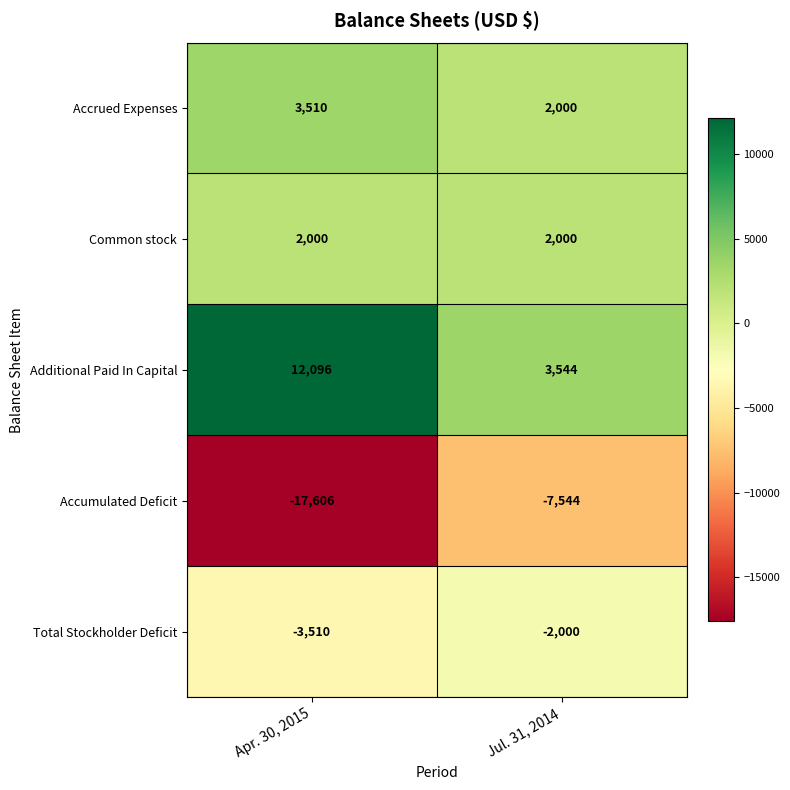

Reading left to right, what are all the values shown in this chart?

Accrued Expenses: 3510	2000
Common stock: 2000	2000
Additional Paid In Capital: 12096	3544
Accumulated Deficit: -17606	-7544
Total Stockholder Deficit: -3510	-2000